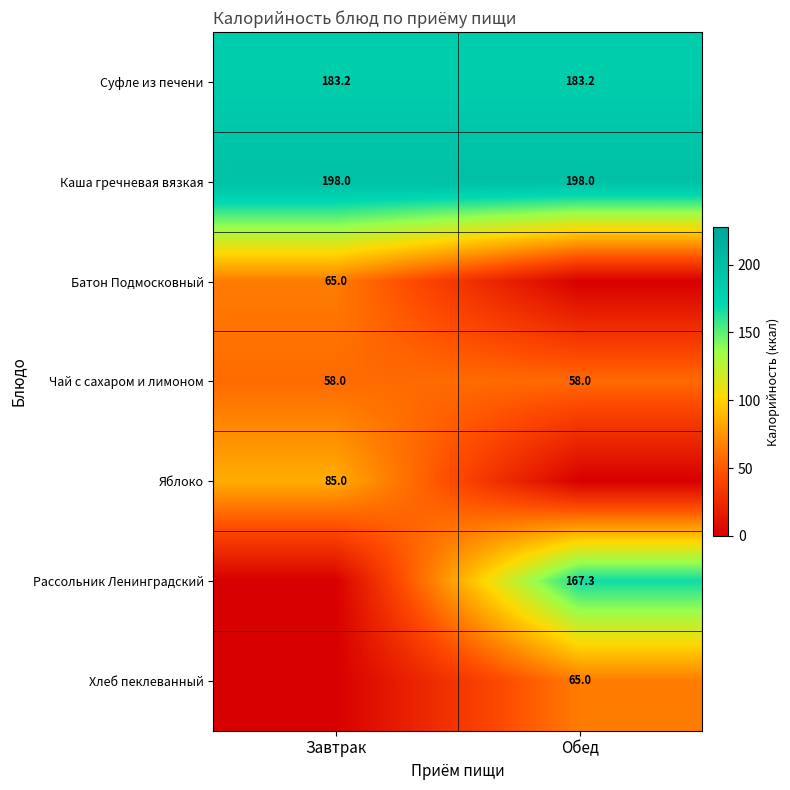

What is the sum of the Суфле из печени values at Завтрак and Обед?

366.4